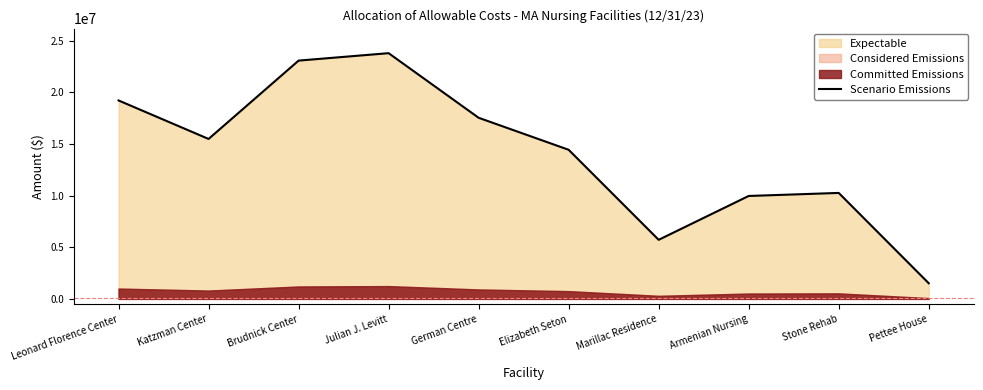

The value at Marillac Residence is 9452077. True or false?

False